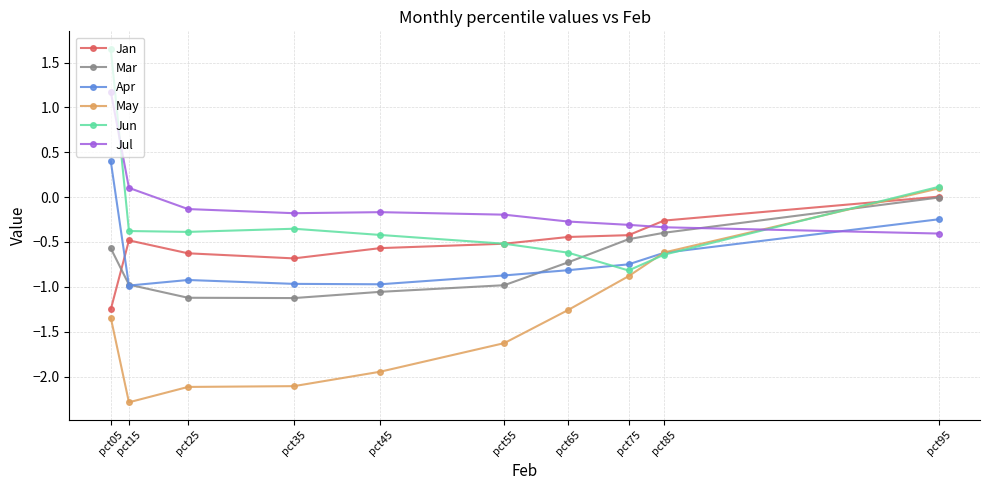

Is the value of Jan at pct95 greater than the value of Jun at pct15?

Yes